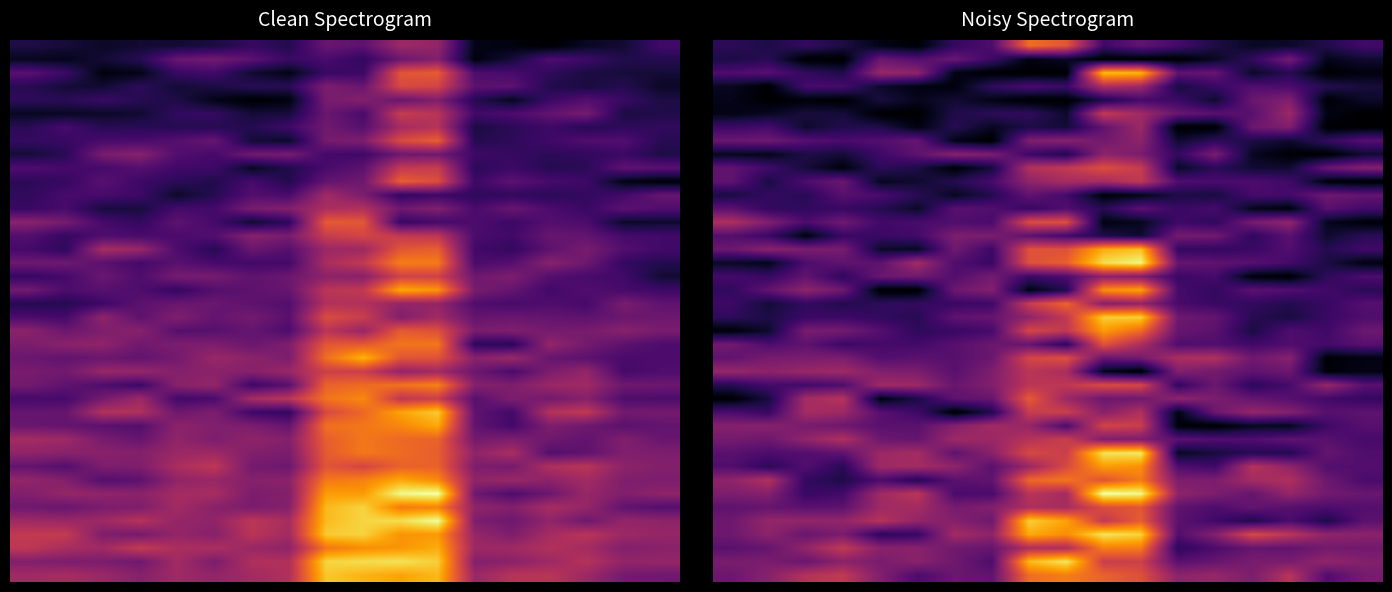

What is the maximum value shown in the chart?

198.9